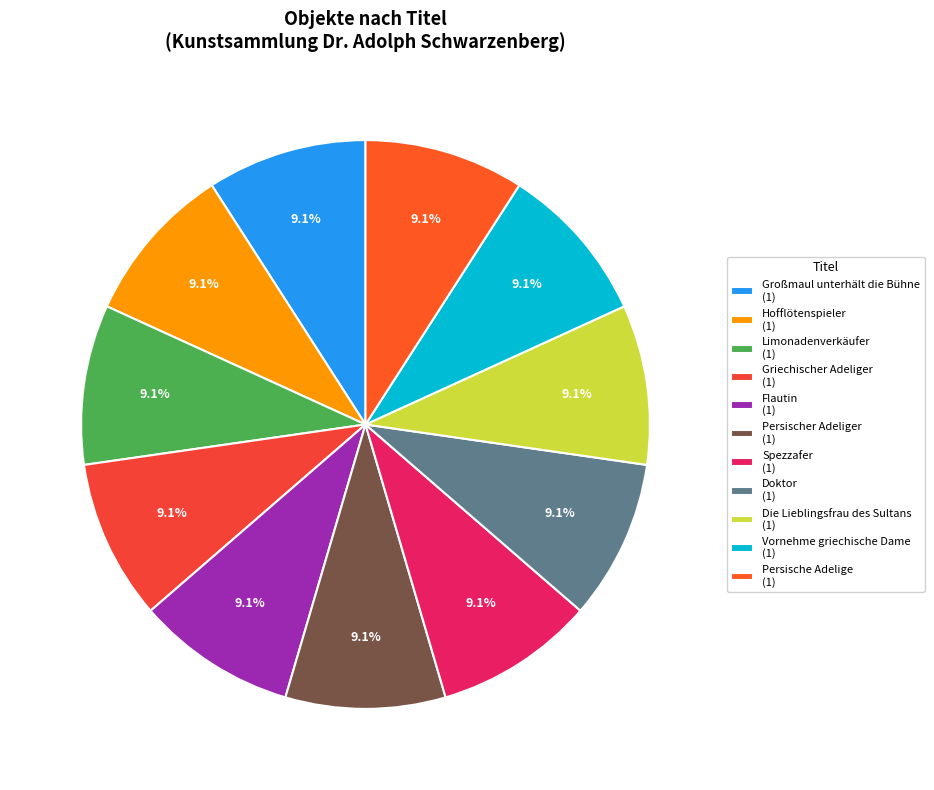

What percentage is the Großmaul unterhält die Bühne slice, to the nearest percent?

9%